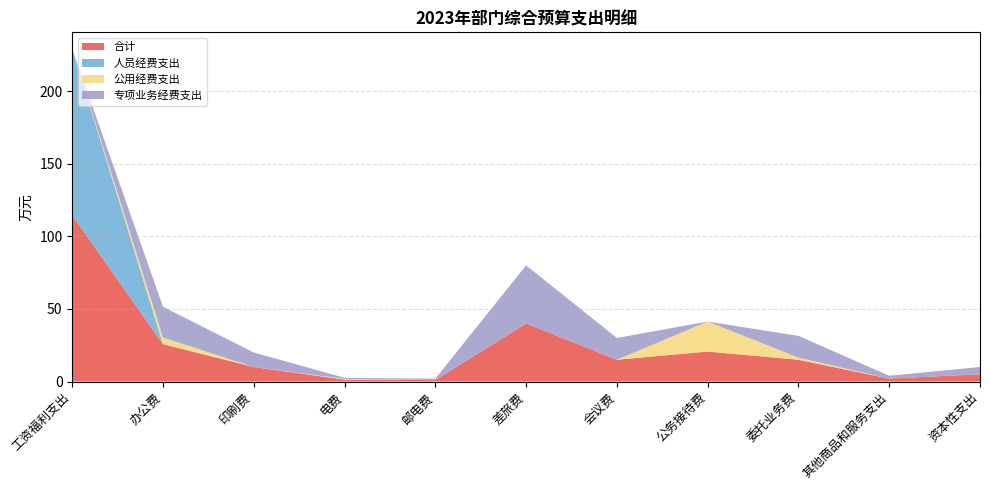

Reading left to right, list all the values displayed in this chart.

合计: 工资福利支出=114.5	办公费=25.8	印刷费=10.0	电费=1.3	邮电费=1.0	差旅费=40.0	会议费=15.0	公务接待费=20.6	委托业务费=15.0	其他商品和服务支出=2.0	资本性支出=5.0
人员经费支出: 工资福利支出=114.5	办公费=0.0	印刷费=0.0	电费=0.0	邮电费=0.0	差旅费=0.0	会议费=0.0	公务接待费=0.0	委托业务费=0.0	其他商品和服务支出=0.0	资本性支出=0.0
公用经费支出: 工资福利支出=0.0	办公费=4.5	印刷费=0.0	电费=0.5	邮电费=0.0	差旅费=0.0	会议费=0.0	公务接待费=20.6	委托业务费=1.4	其他商品和服务支出=0.0	资本性支出=0.0
专项业务经费支出: 工资福利支出=0.0	办公费=21.2	印刷费=10.0	电费=0.8	邮电费=1.0	差旅费=40.0	会议费=15.0	公务接待费=0.0	委托业务费=15.0	其他商品和服务支出=2.0	资本性支出=5.0